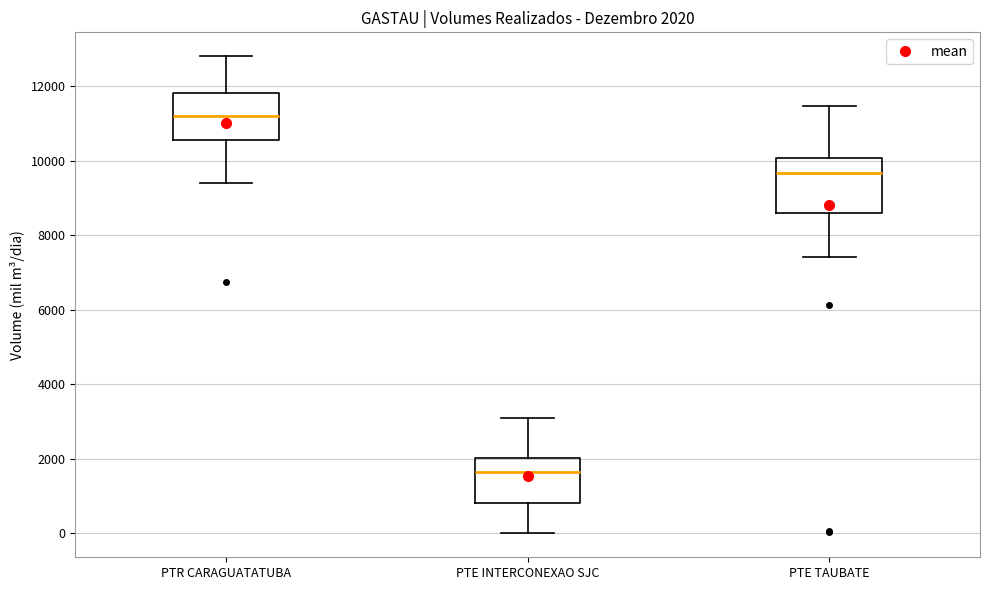

Which box's median line is the highest?

PTR CARAGUATATUBA